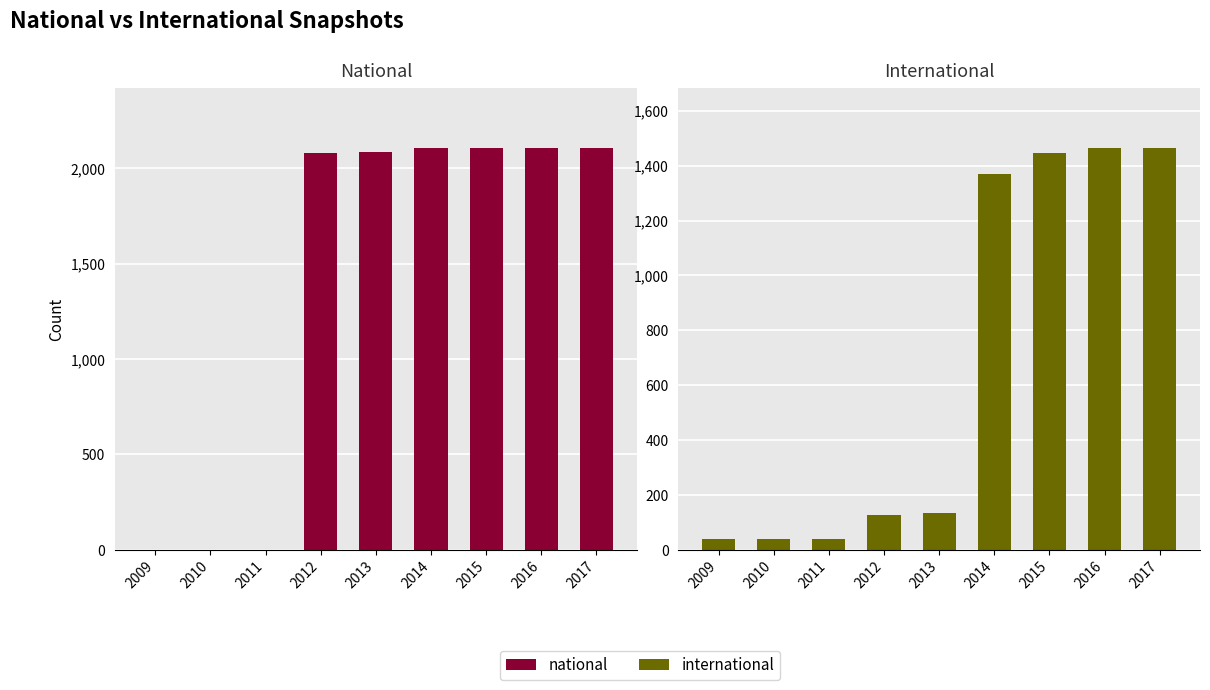

Which series has the largest total across all categories?

national